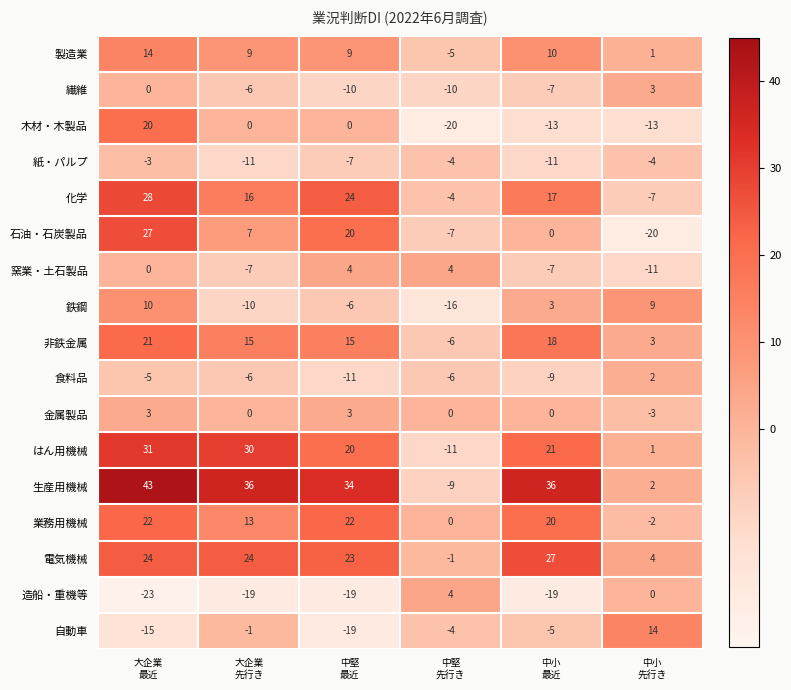

What is the sum of all 木材・木製品 values?

-26